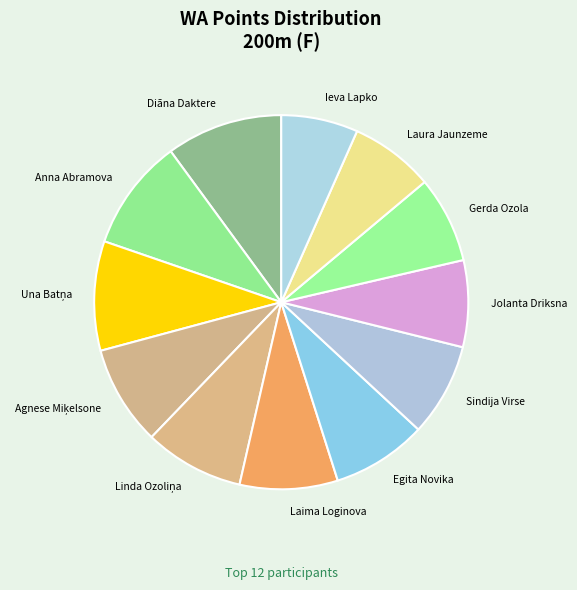

Which slice is the smallest?

Ieva Lapko